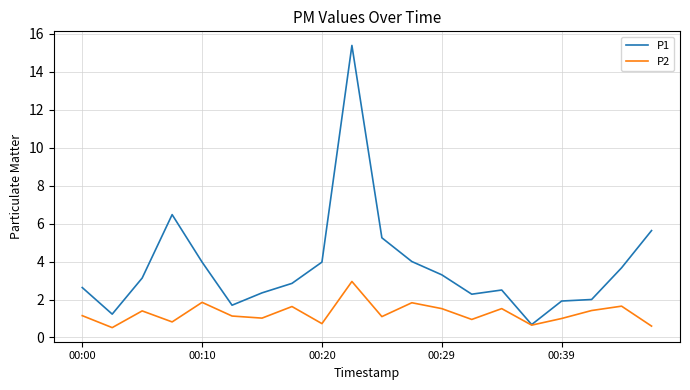

List the series in order of their peak value, highest first.

P1, P2